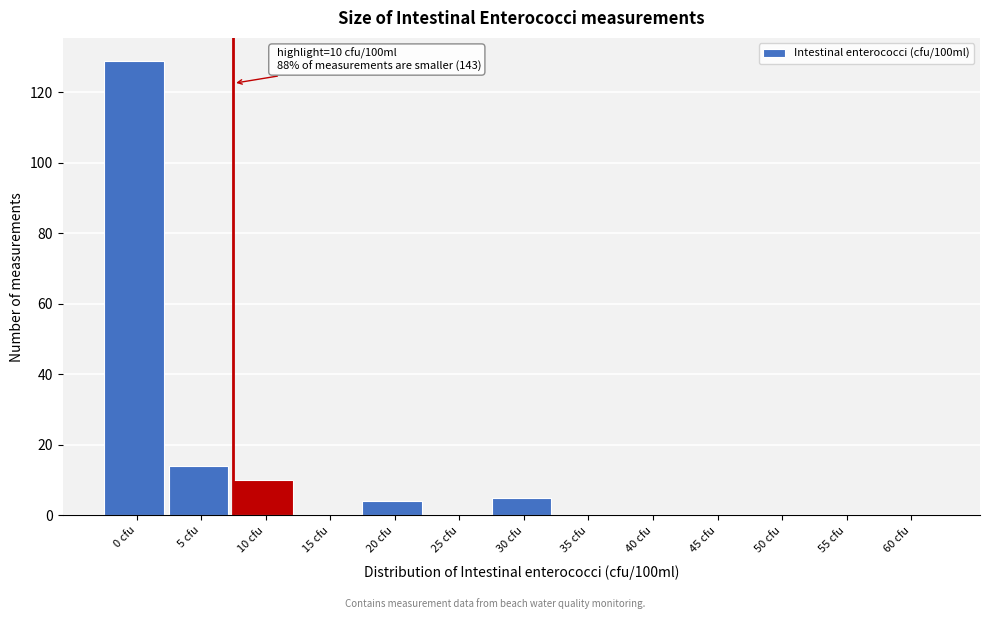

Reading right to left, extract all data points from this chart.

60 cfu=0	55 cfu=0	50 cfu=0	45 cfu=0	40 cfu=0	35 cfu=0	30 cfu=5	25 cfu=0	20 cfu=4	15 cfu=0	10 cfu=10	5 cfu=14	0 cfu=129